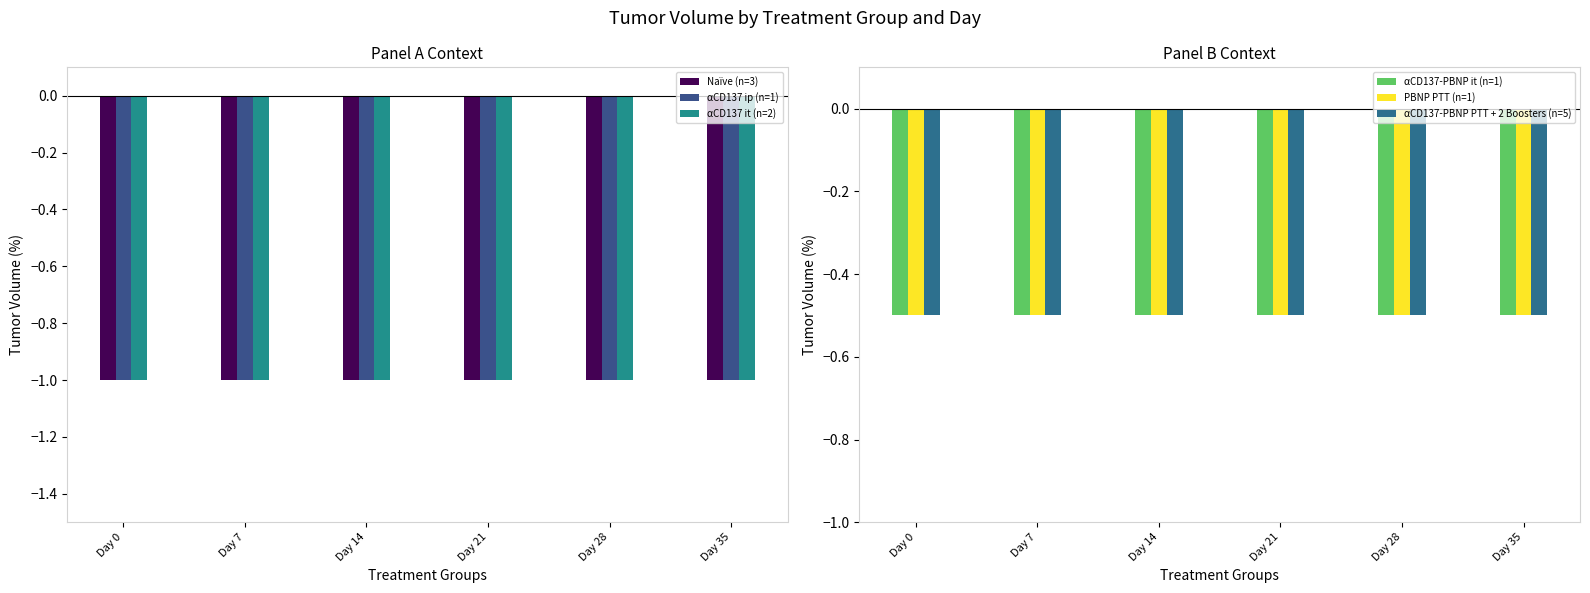

What is the maximum value for Naïve (n=3)?

-1.0